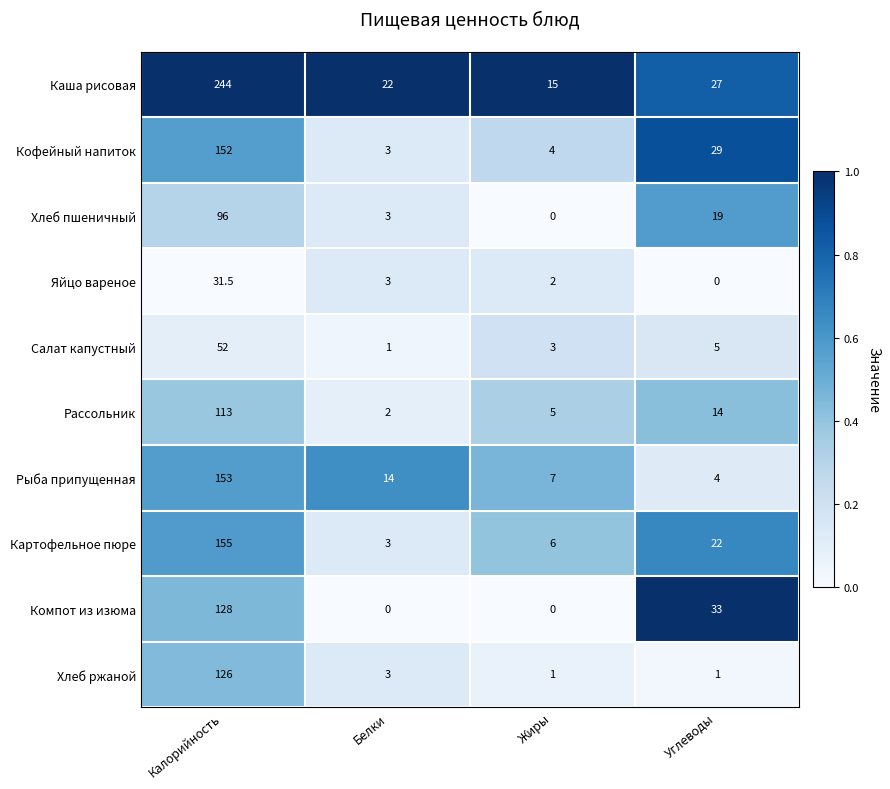

What is the highest value of the Салат капустный series?

52.0